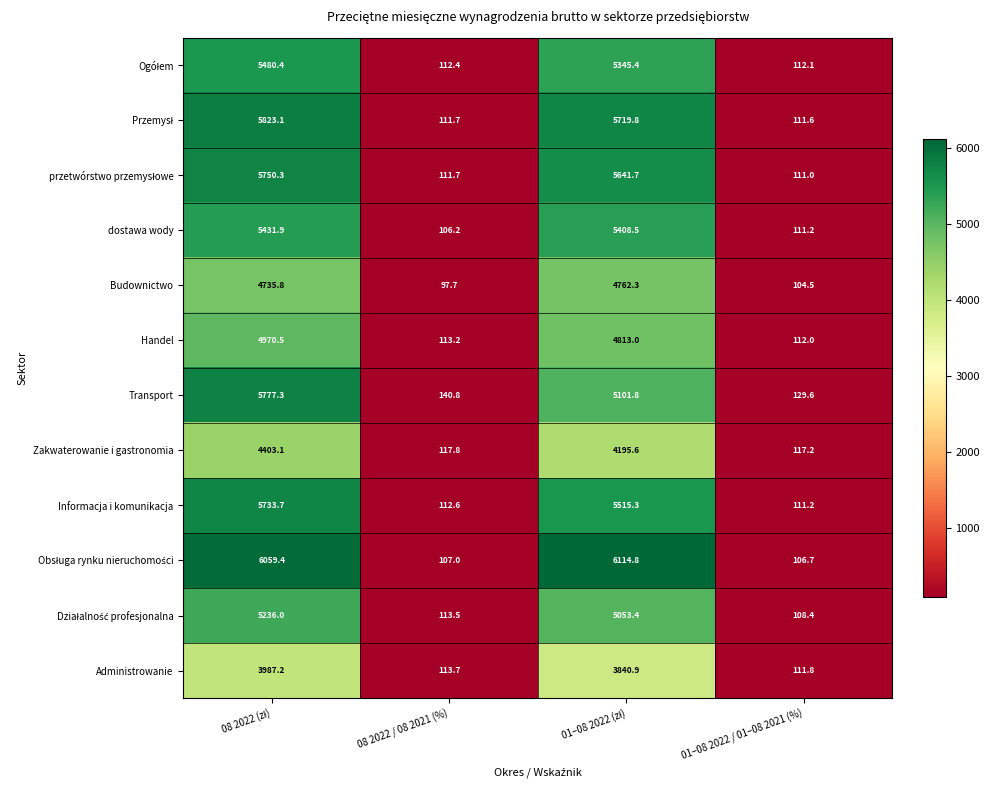

What is the minimum value for Budownictwo?

97.7